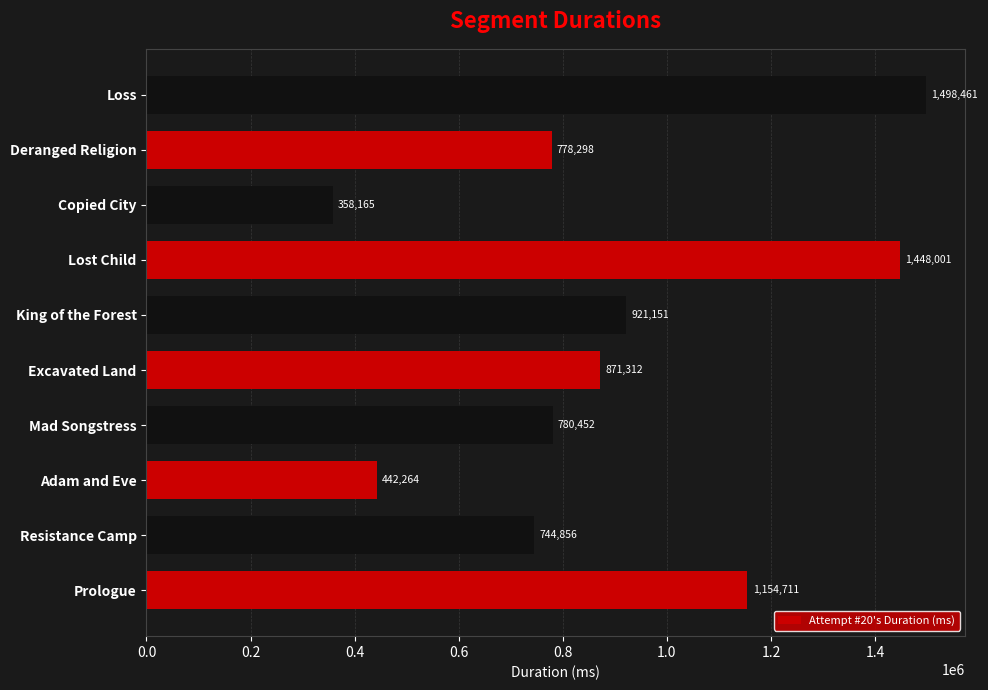

The value at Prologue is 1154711. True or false?

True